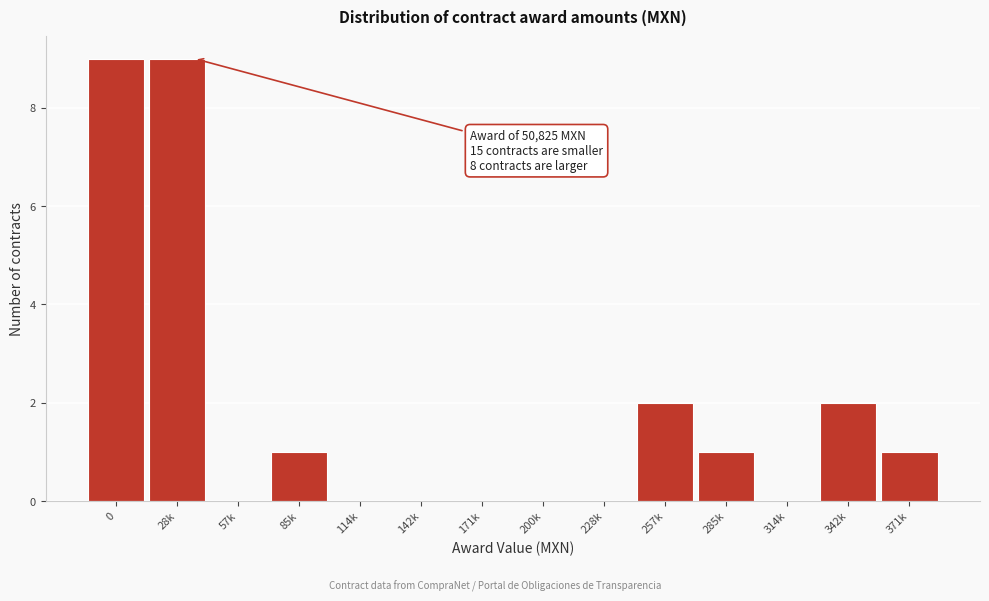

Reading left to right, what are all the values shown in this chart?

0=9	28k=9	57k=0	85k=1	114k=0	142k=0	171k=0	200k=0	228k=0	257k=2	285k=1	314k=0	342k=2	371k=1